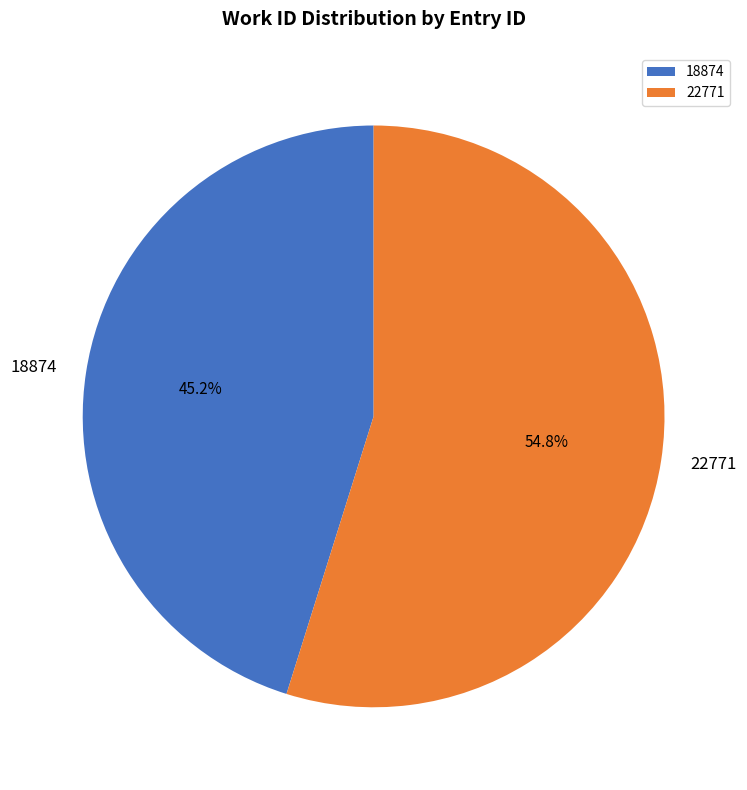

True or false: 18874 accounts for 45% of the total.

True